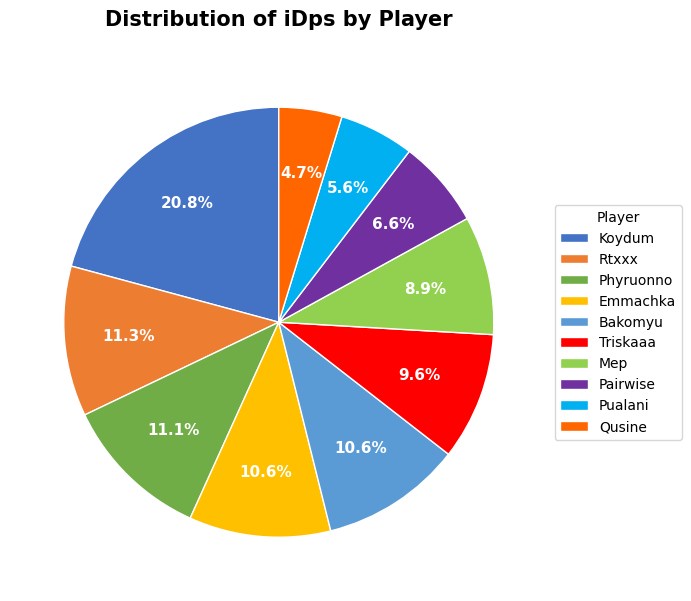

What is the smallest slice in the pie chart?

Qusine